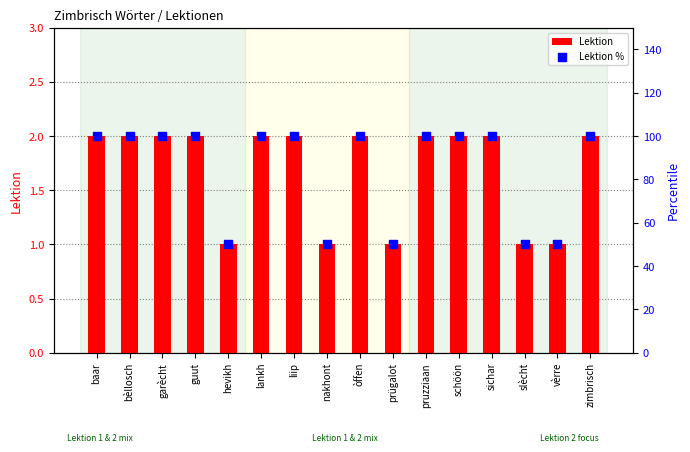

What is the total value across all series at vèrre?

51